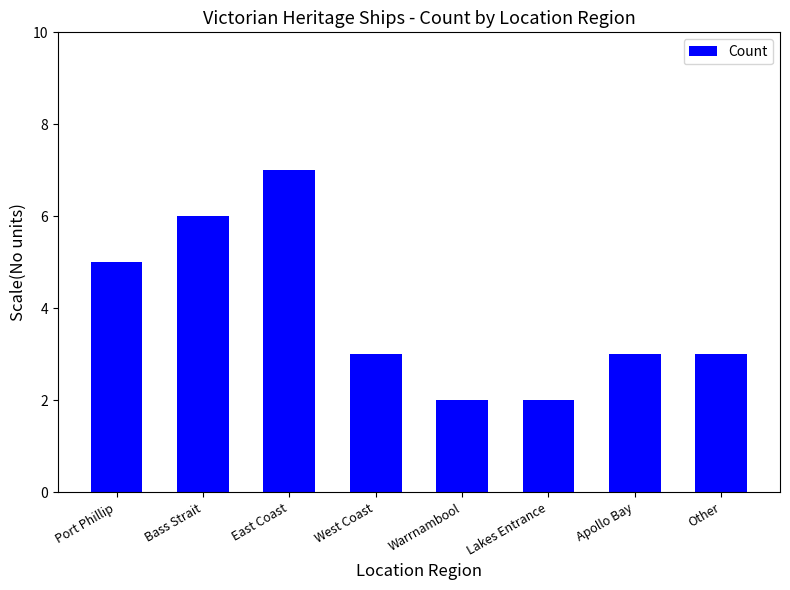

At which label does the data first exceed 3?

Port Phillip